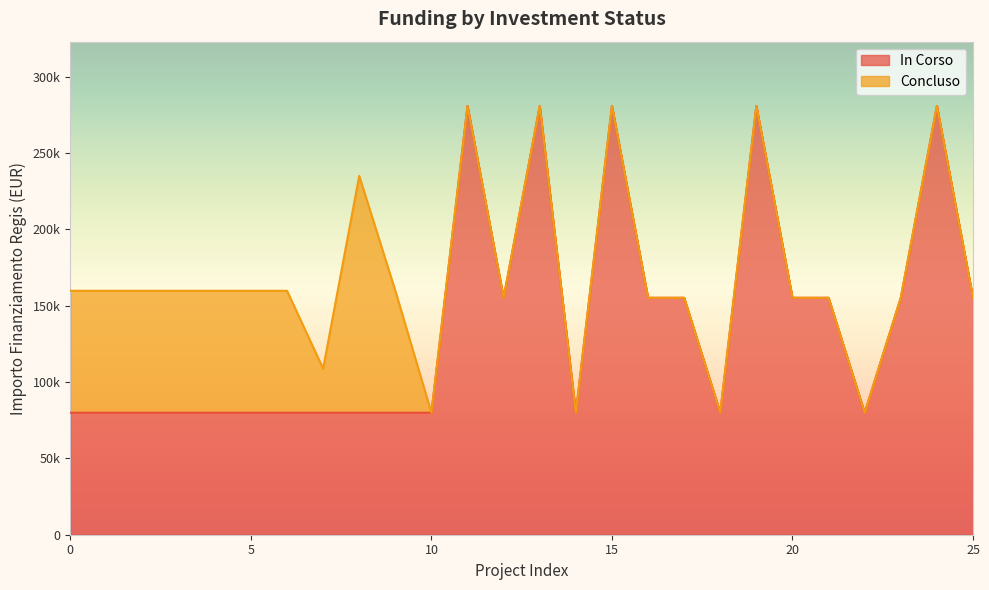

Does the chart display data point markers on the line(s)?

No